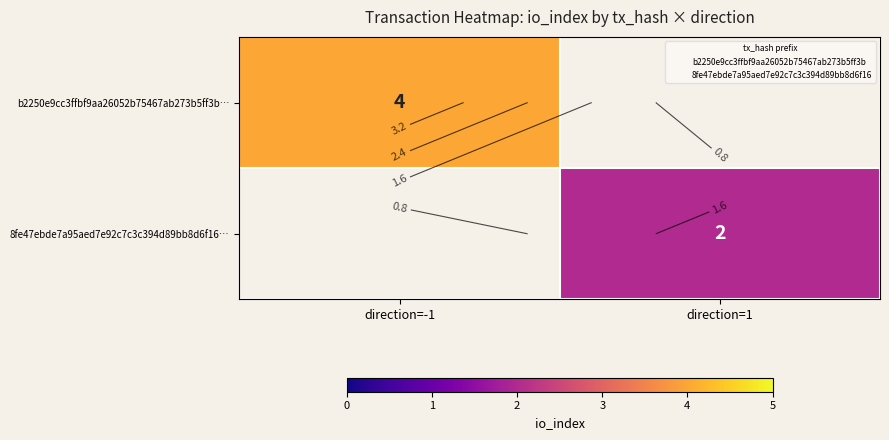

At direction=1, list the series in order from smallest to largest.

b2250e9cc3ffbf9aa26052b75467ab273b5ff3b…, 8fe47ebde7a95aed7e92c7c3c394d89bb8d6f16…